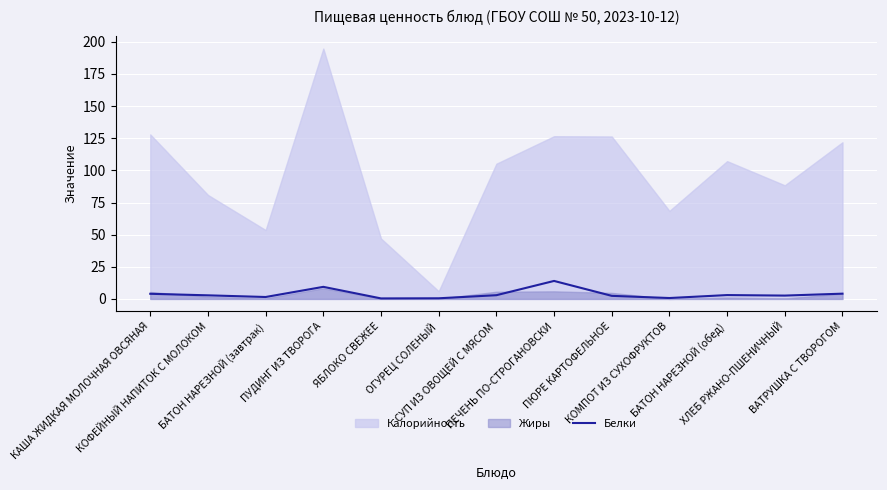

What is the highest value of the Белки series?

14.0